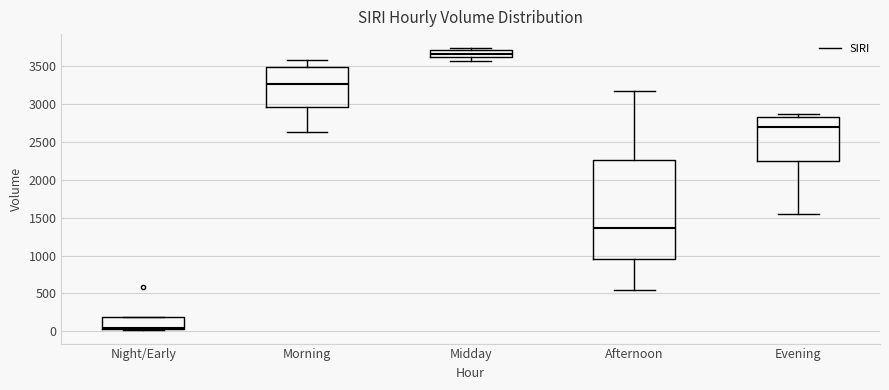

Which box's median line is the lowest?

Night/Early